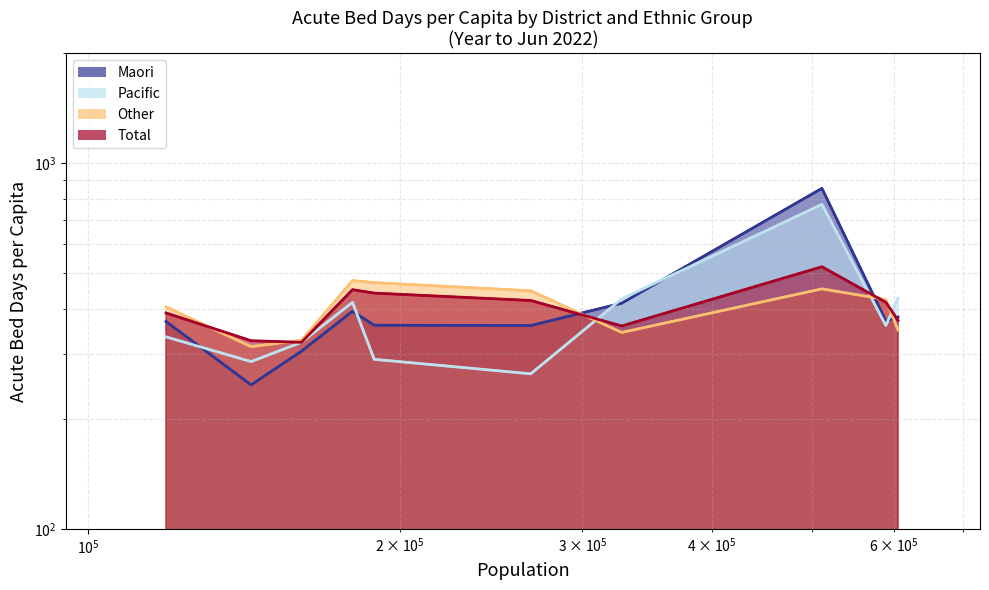

What are all the series names shown in the legend?

Maori (line), Pacific (line), Other (line), Total (line)